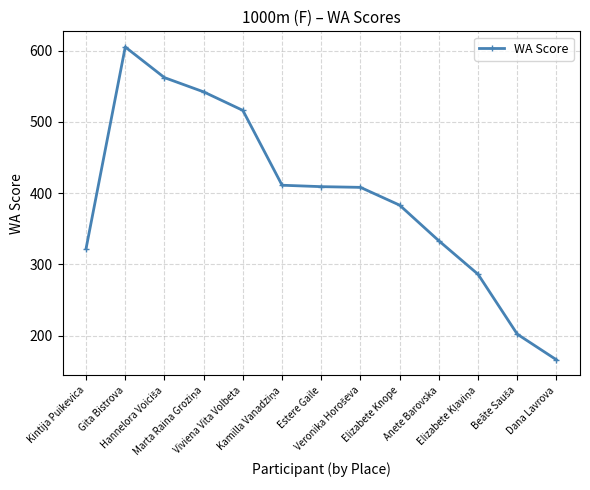

What is the maximum value shown in the chart?

605